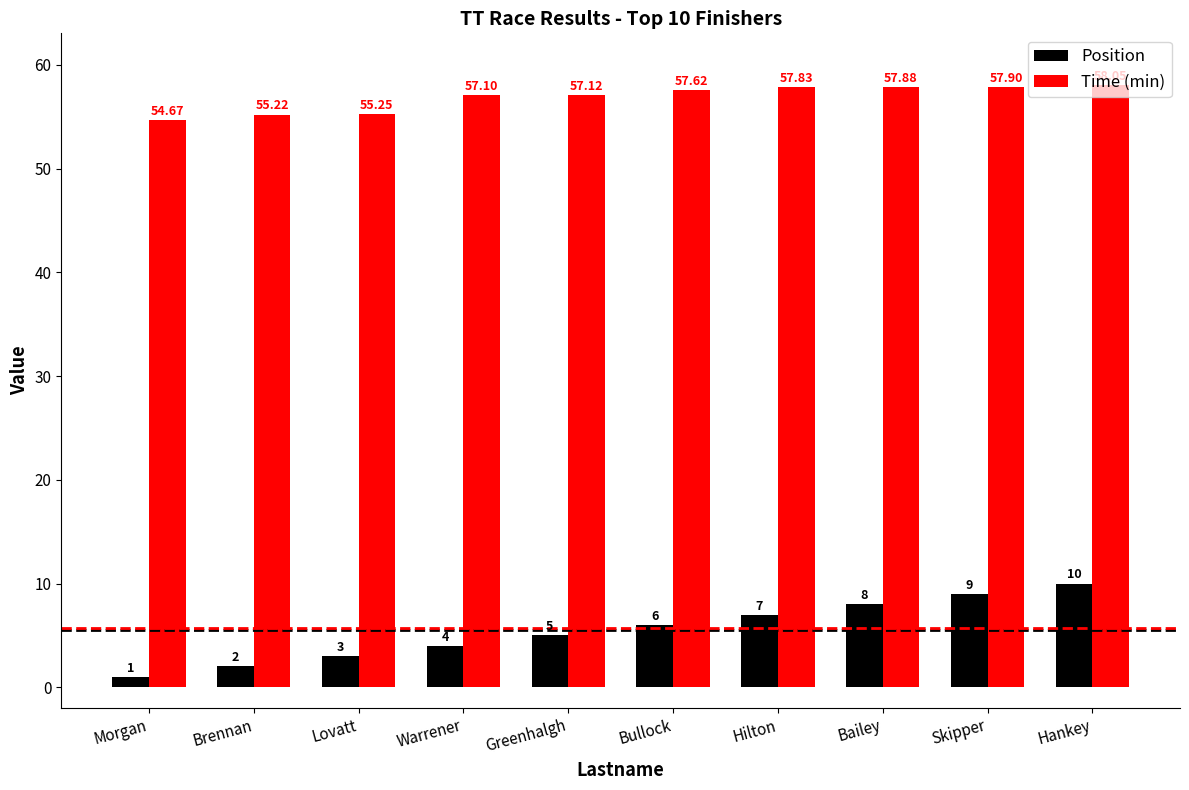

What is the difference between the maximum and minimum values in the Time (min) series?

3.4